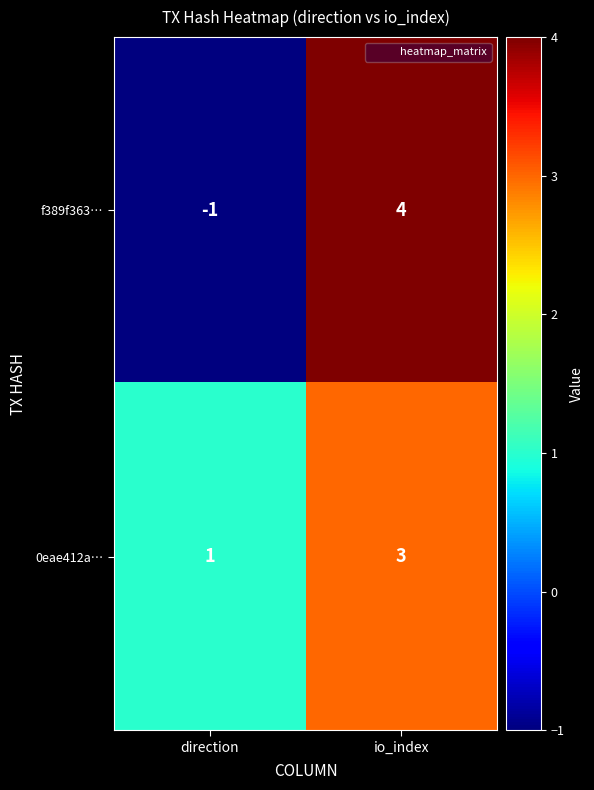

True or false: 0eae412a… has a value of 5 at io_index.

False